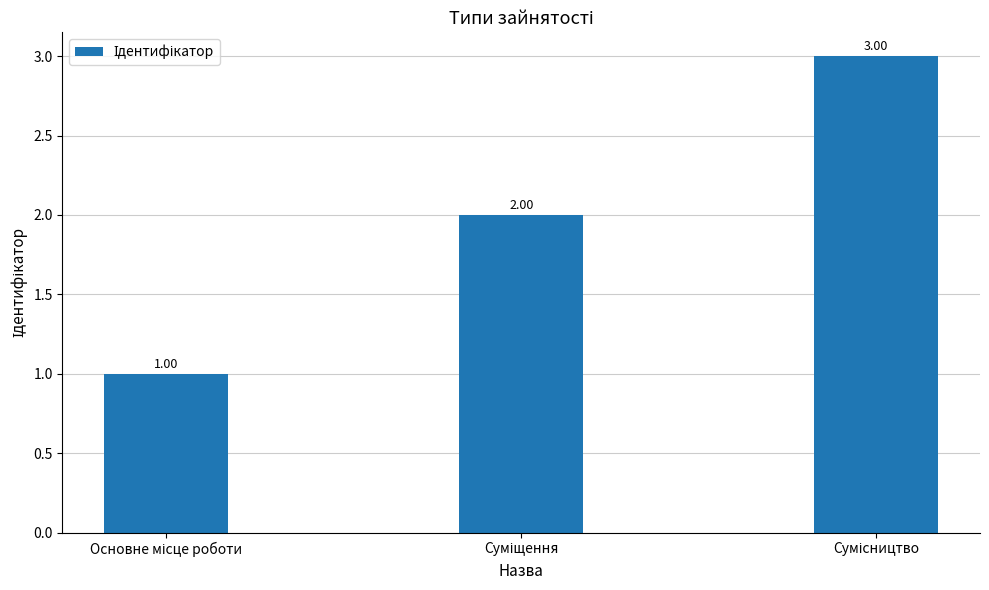

What is the greatest value displayed?

3